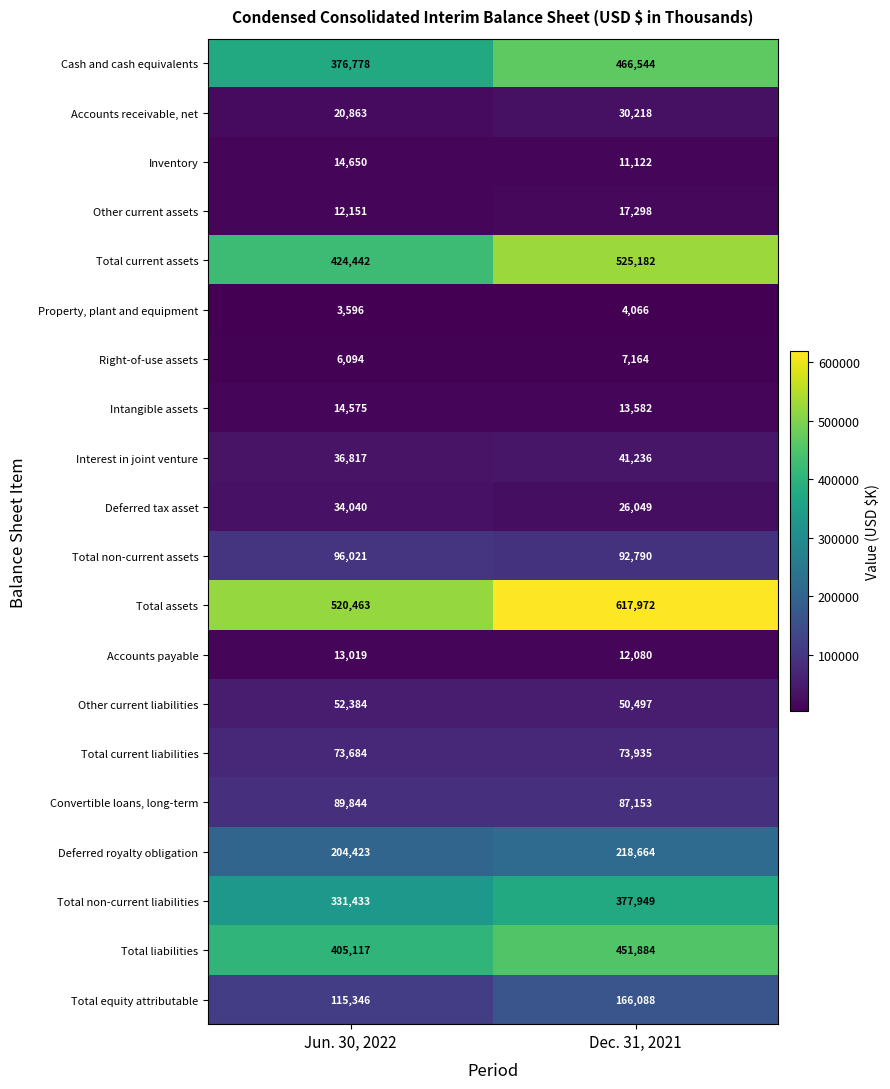

At which category does the chart reach its peak across all series?

Dec. 31, 2021